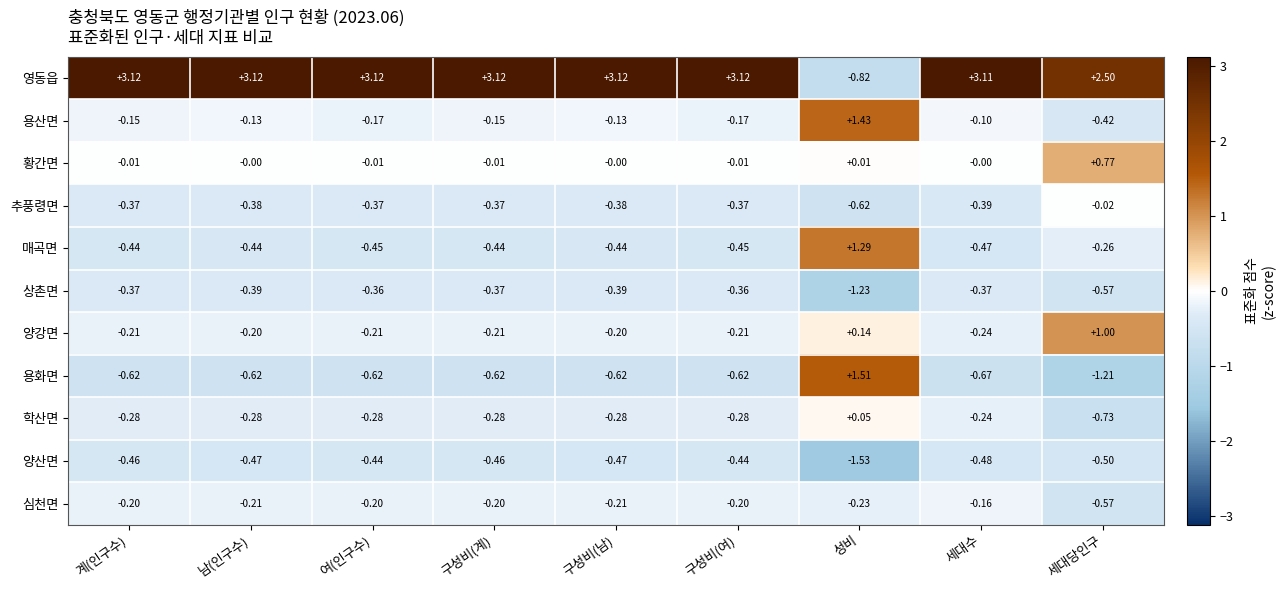

At which label does 영동읍 reach its minimum?

성비